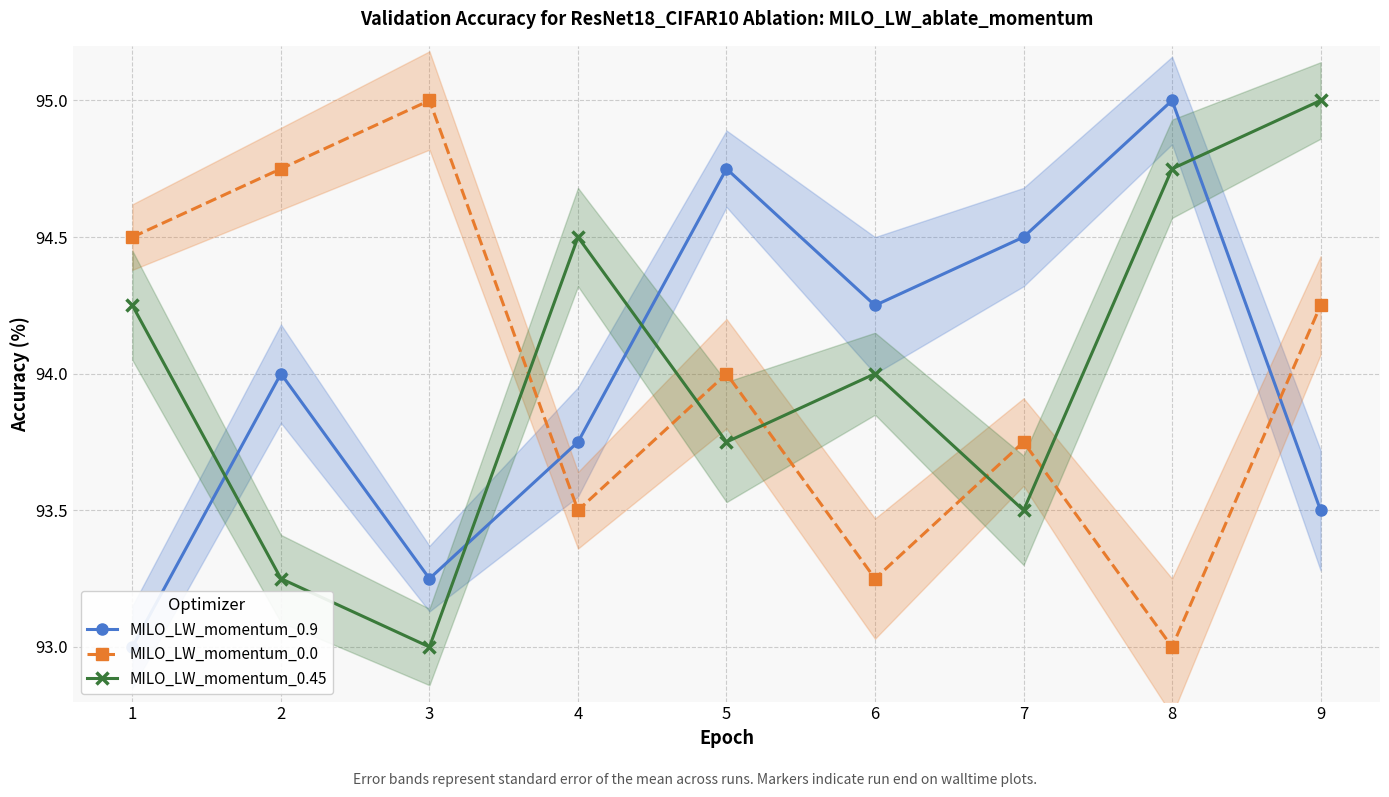

Which series has the largest range (max minus min)?

MILO_LW_momentum_0.9